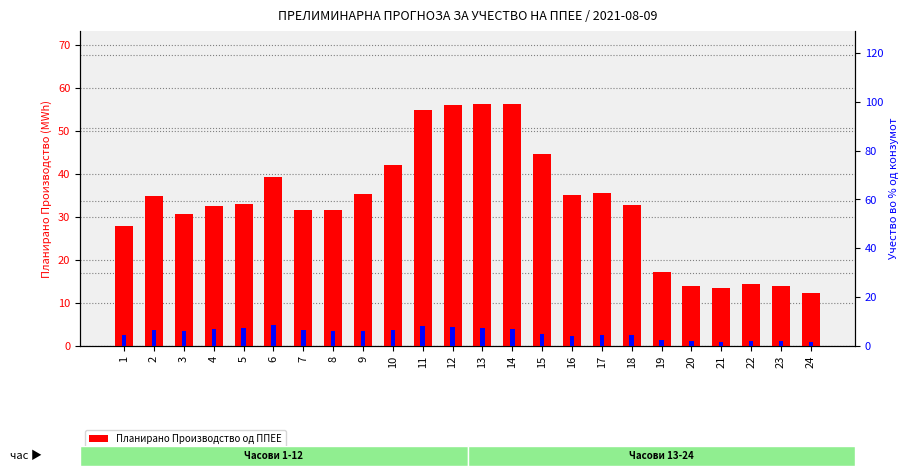

What value does the Учество во % од конзумот series have at 6?

8.6